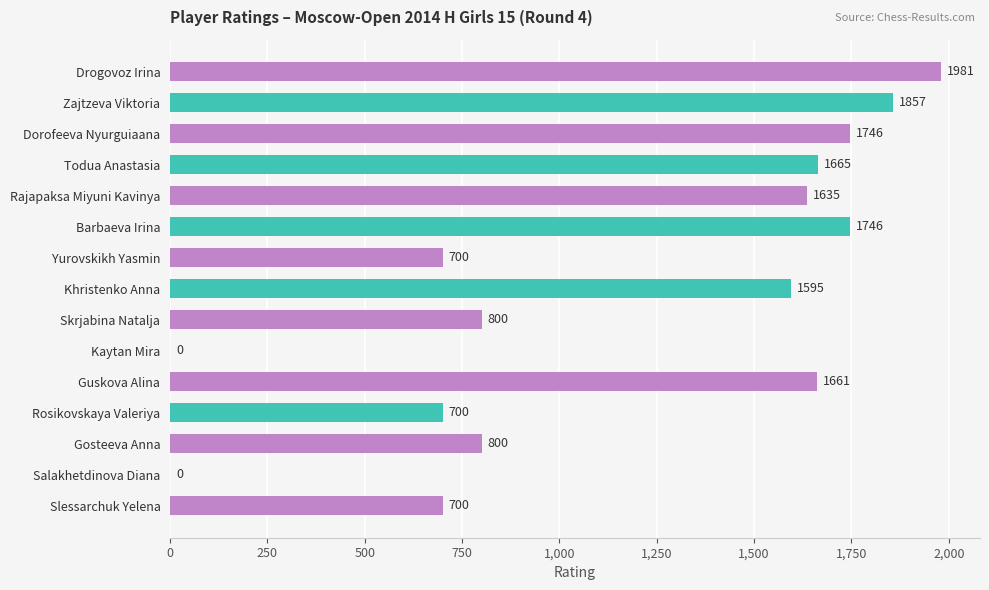

Reading bottom to top, transcribe all the data shown in this chart.

Slessarchuk Yelena=700	Salakhetdinova Diana=0	Gosteeva Anna=800	Rosikovskaya Valeriya=700	Guskova Alina=1661	Kaytan Mira=0	Skrjabina Natalja=800	Khristenko Anna=1595	Yurovskikh Yasmin=700	Barbaeva Irina=1746	Rajapaksa Miyuni Kavinya=1635	Todua Anastasia=1665	Dorofeeva Nyurguiaana=1746	Zajtzeva Viktoria=1857	Drogovoz Irina=1981